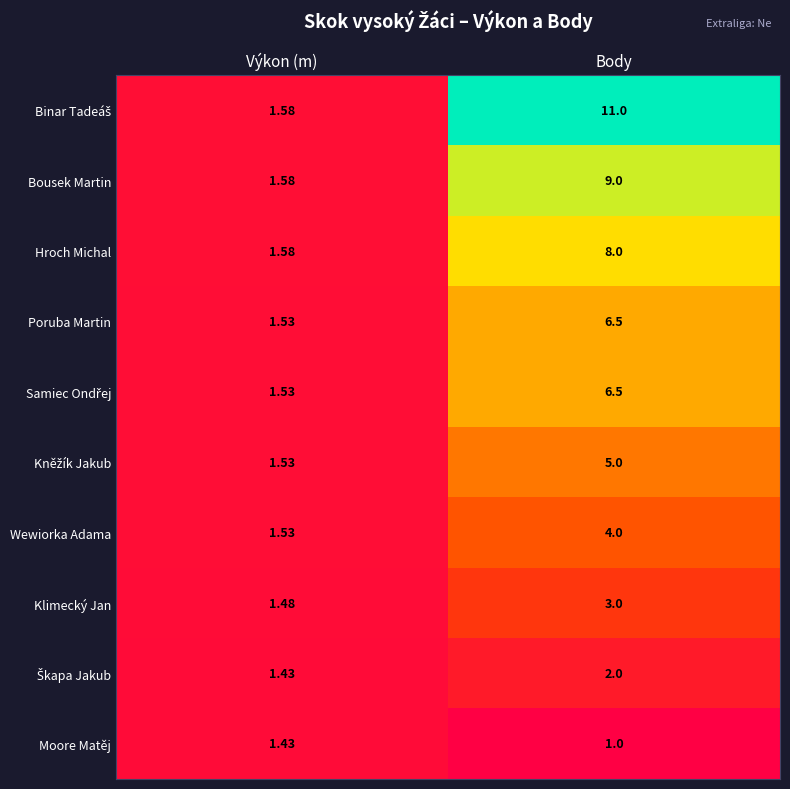

Rank the categories by Poruba Martin value from highest to lowest.

Body, Výkon (m)